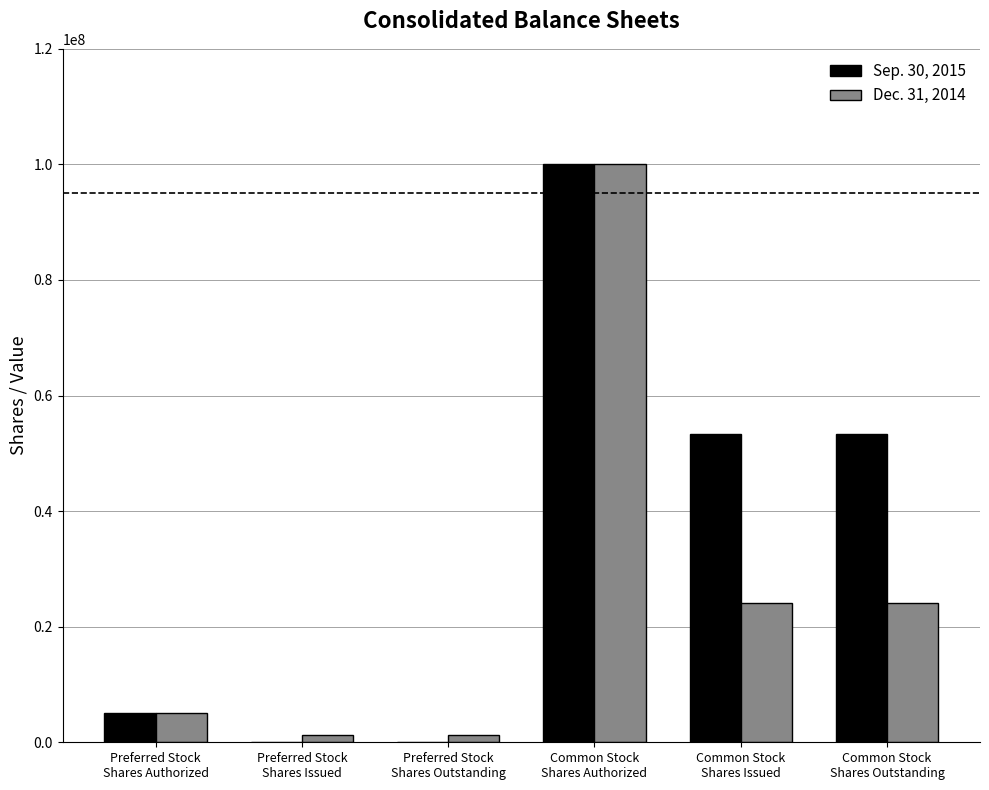

Reading left to right, what are all the values shown in this chart?

Sep. 30, 2015: 5000000	0	0	100000000	53404140	53404140
Dec. 31, 2014: 5000000	1200000	1200000	100000000	24031863	24031863